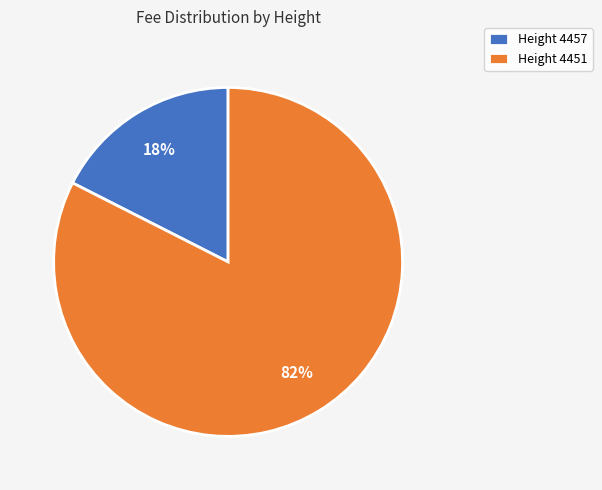

Combined, do Height 4451 and Height 4457 account for over 50%?

Yes